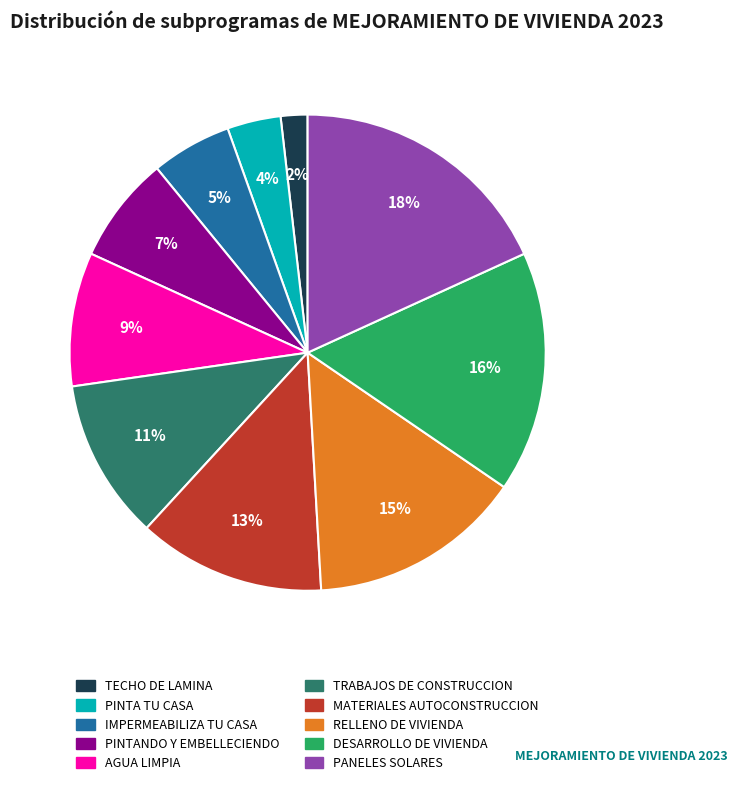

To the nearest percent, what is the difference between the largest and smallest slice percentages?

16%